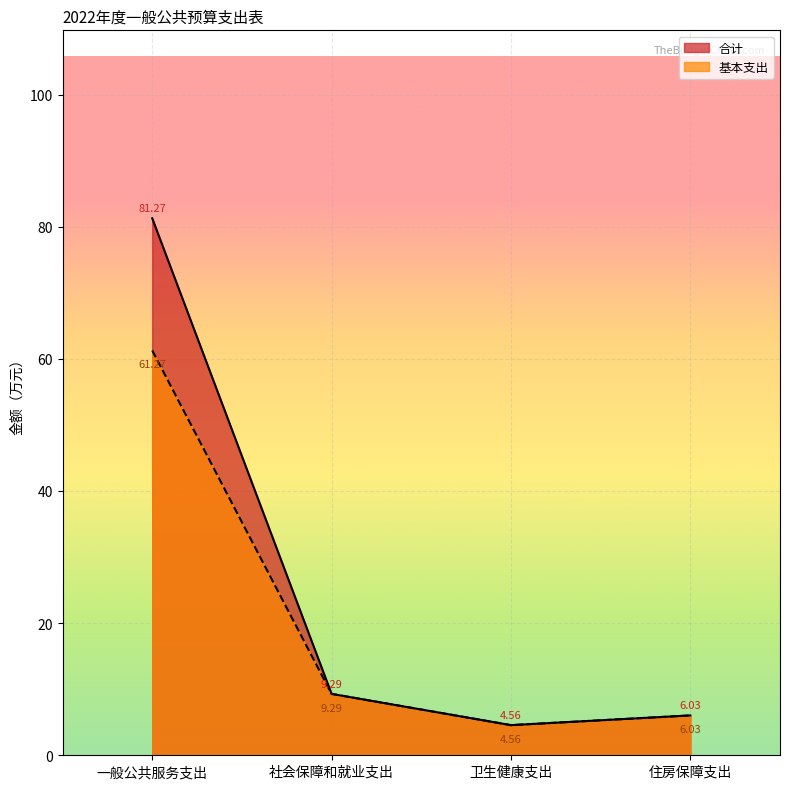

At which category is the sum across all series the highest?

一般公共服务支出